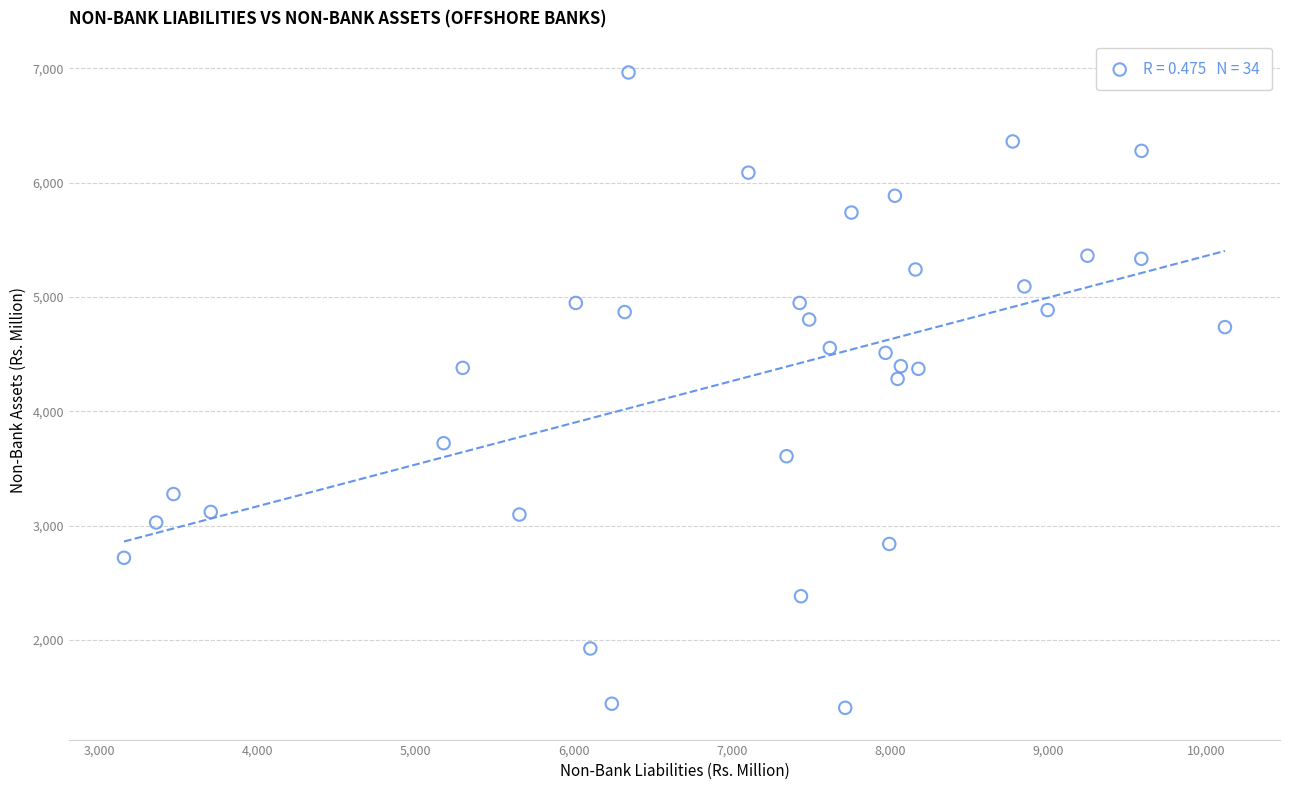

What is the range of X values (max minus min)?

6962.9